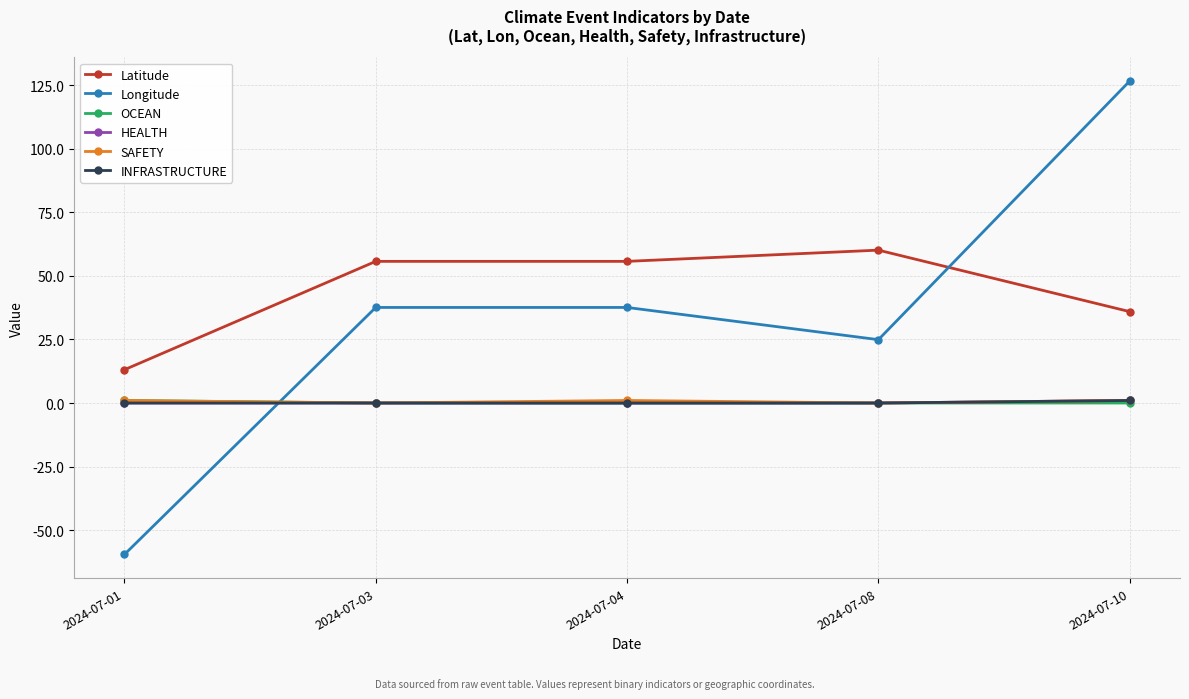

Does the chart have visible grid lines?

Yes